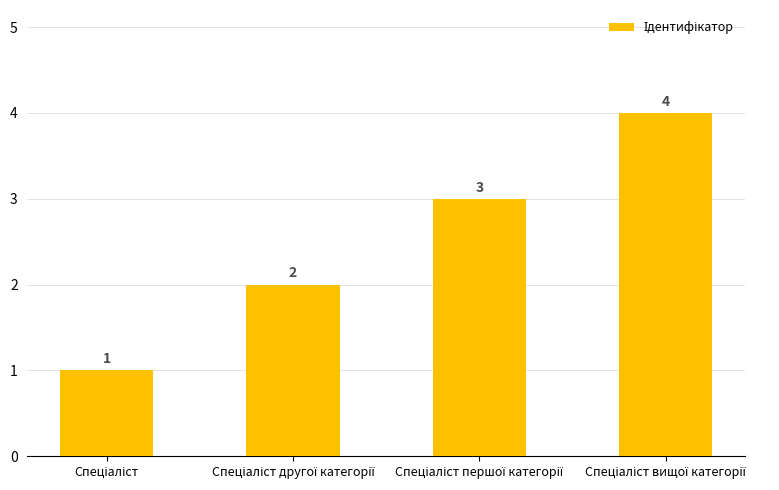

What is the difference between the maximum and minimum values?

3